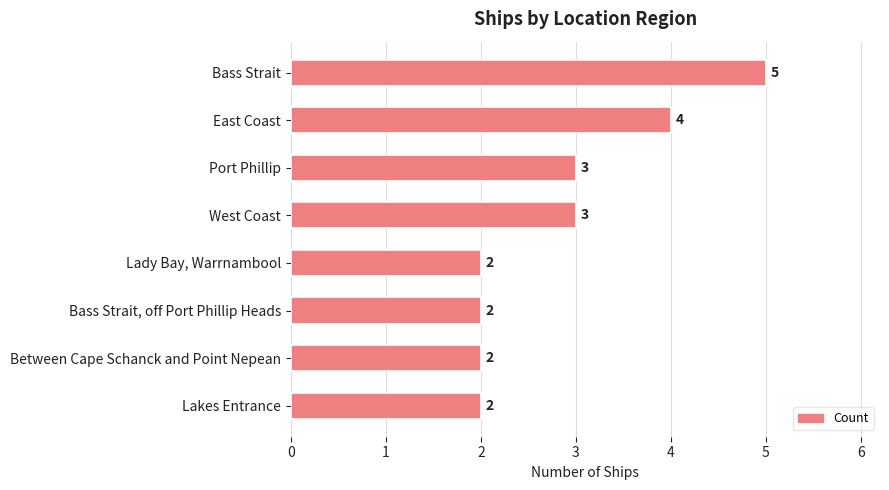

What is the value of the 1st bar from the top?

5